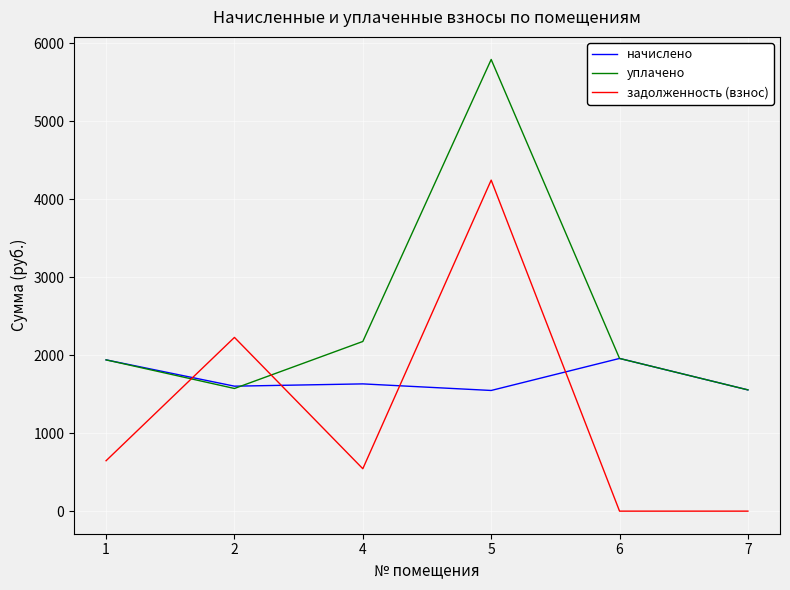

True or false: задолженность (взнос) and уплачено intersect in this chart.

True